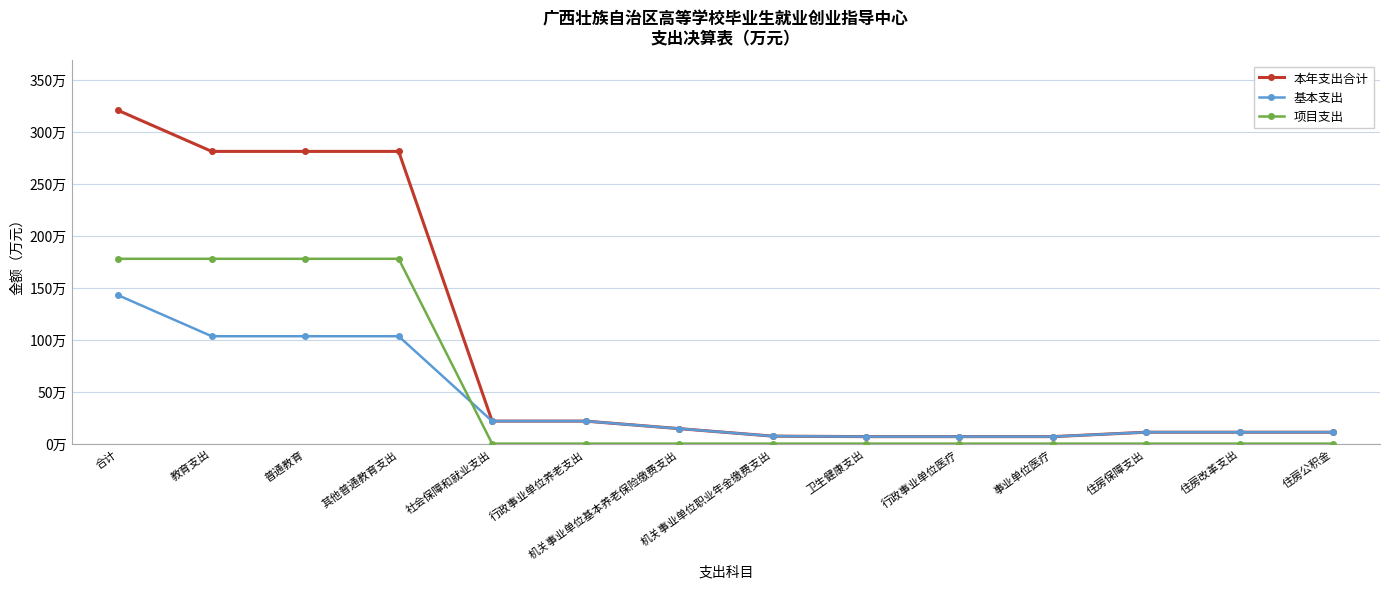

What position from the left is 合计?

1